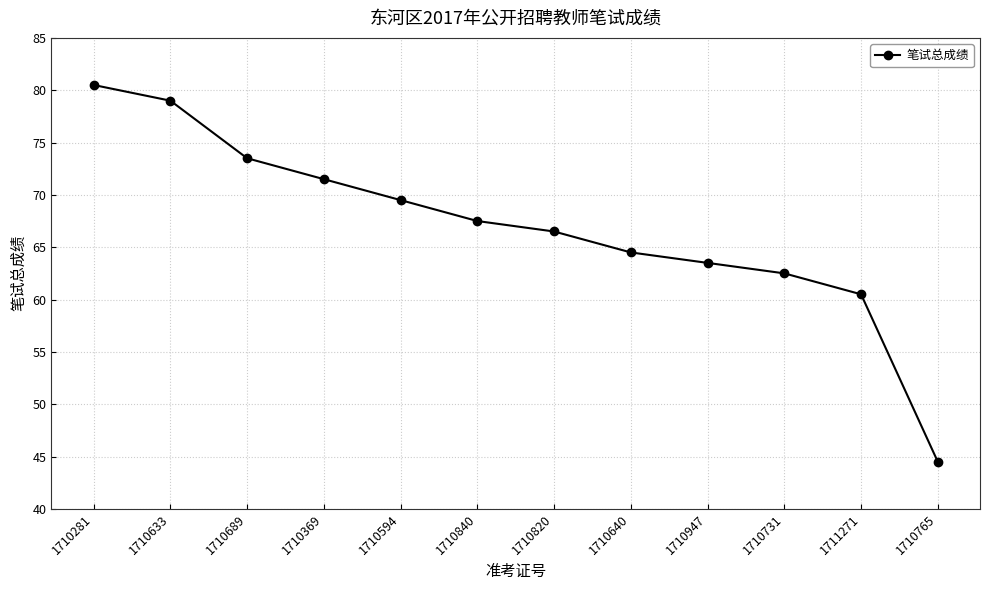

What is the ratio of the value at 1710840 to the value at 1710640?

1.0